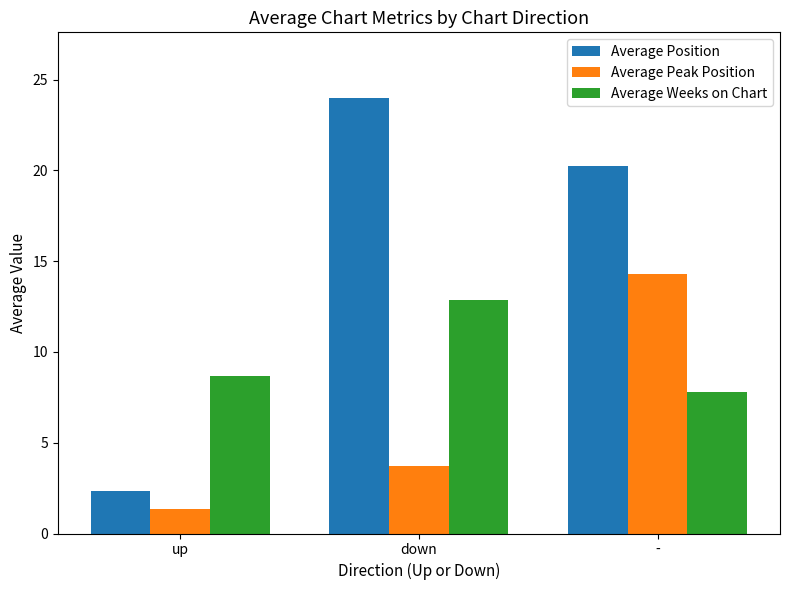

What is the difference between the Average Position values at - and up?

17.9